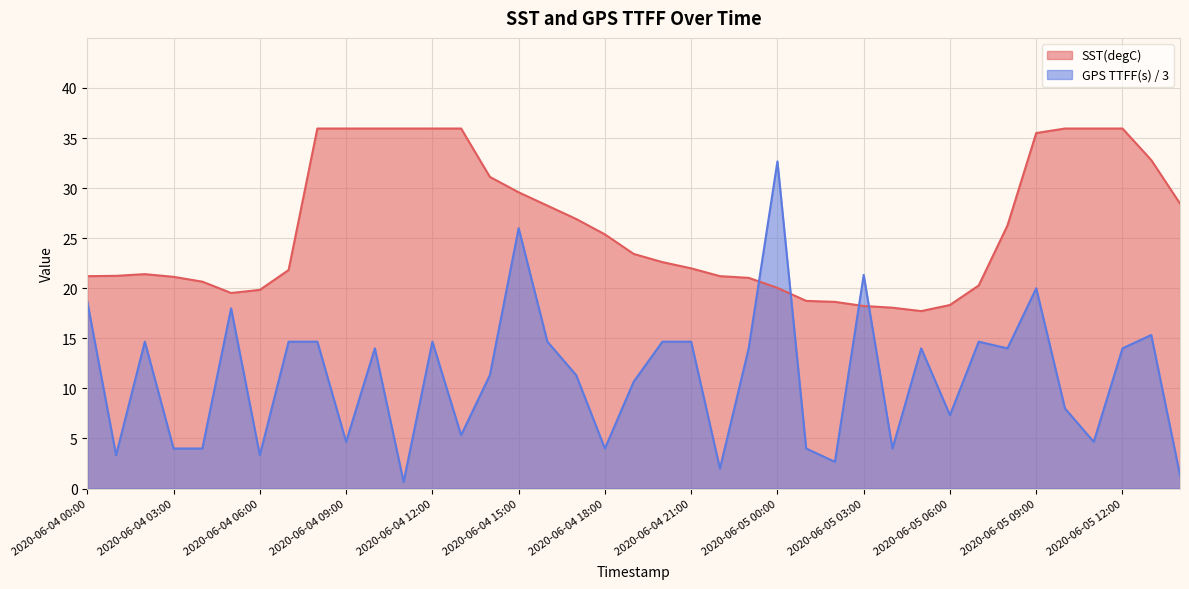

True or false: SST(degC) and GPS TTFF(s) intersect in this chart.

True